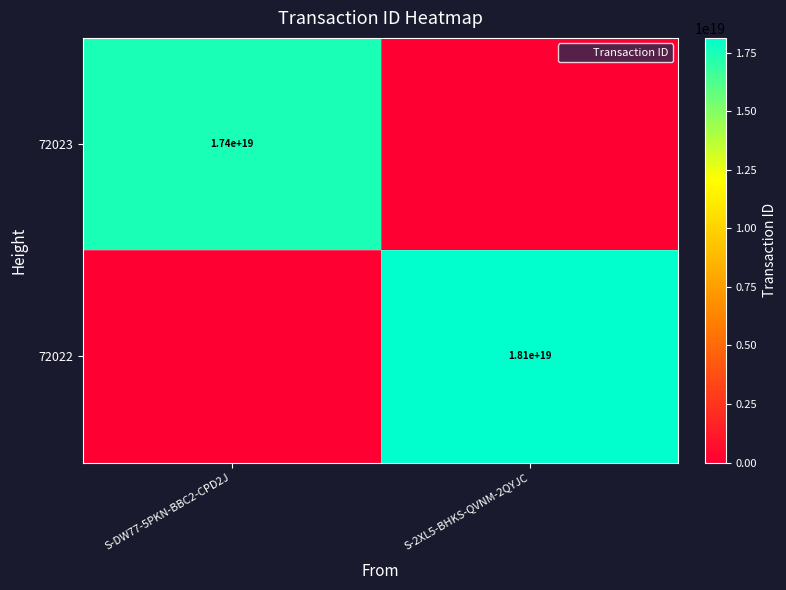

Which category has the lowest value in the 72023 series?

S-2XL5-BHKS-QVNM-2QYJC